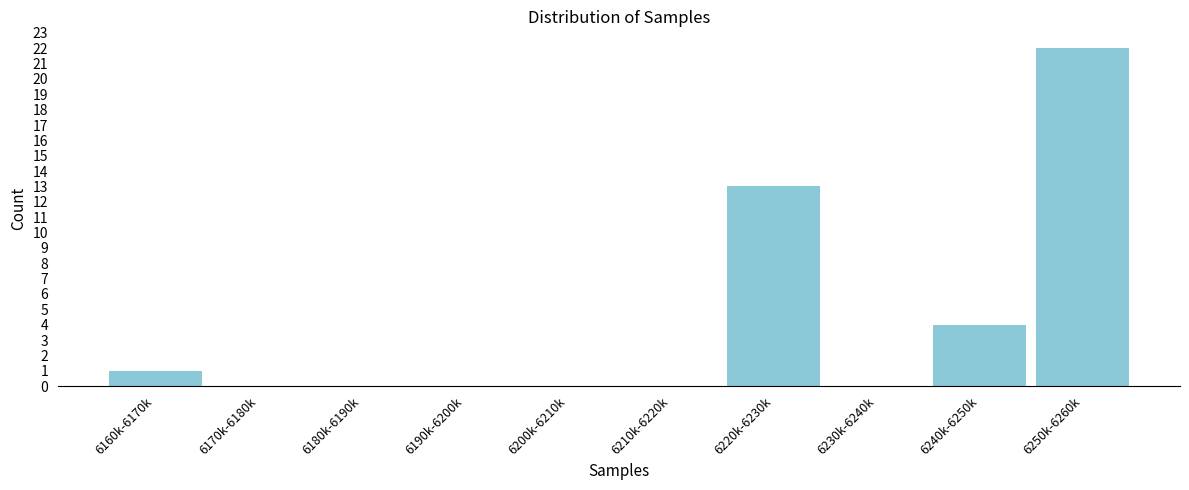

Reading left to right, transcribe all the data shown in this chart.

6160k-6170k=1	6170k-6180k=0	6180k-6190k=0	6190k-6200k=0	6200k-6210k=0	6210k-6220k=0	6220k-6230k=13	6230k-6240k=0	6240k-6250k=4	6250k-6260k=22